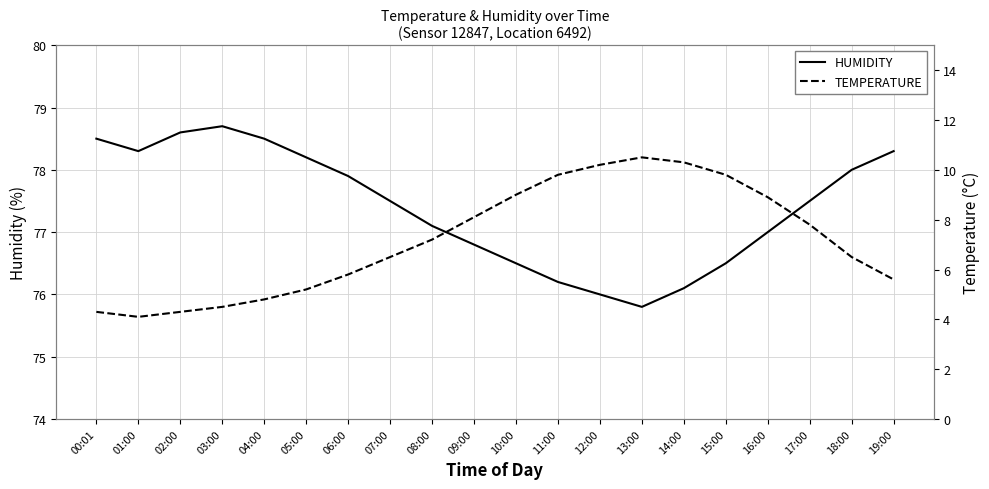

The humidity series shows 76.0 at 12:00. True or false?

True